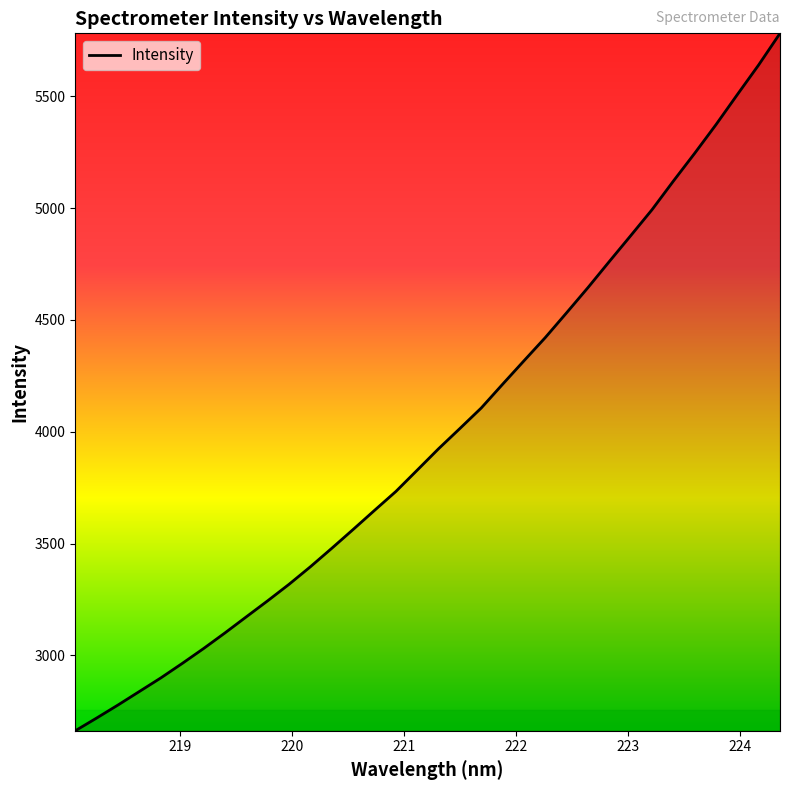

Reading right to left, list all the values displayed in this chart.

5781.7	5640.5	5507.9	5373.6	5245.4	5120.9	4993.1	4876.8	4761.5	4645.0	4532.4	4421.4	4317.4	4212.6	4106.5	4014.8	3924.1	3828.4	3733.0	3648.4	3563.1	3478.9	3396.4	3317.9	3244.2	3172.5	3100.5	3030.6	2963.9	2899.3	2838.8	2778.3	2720.0	2663.0